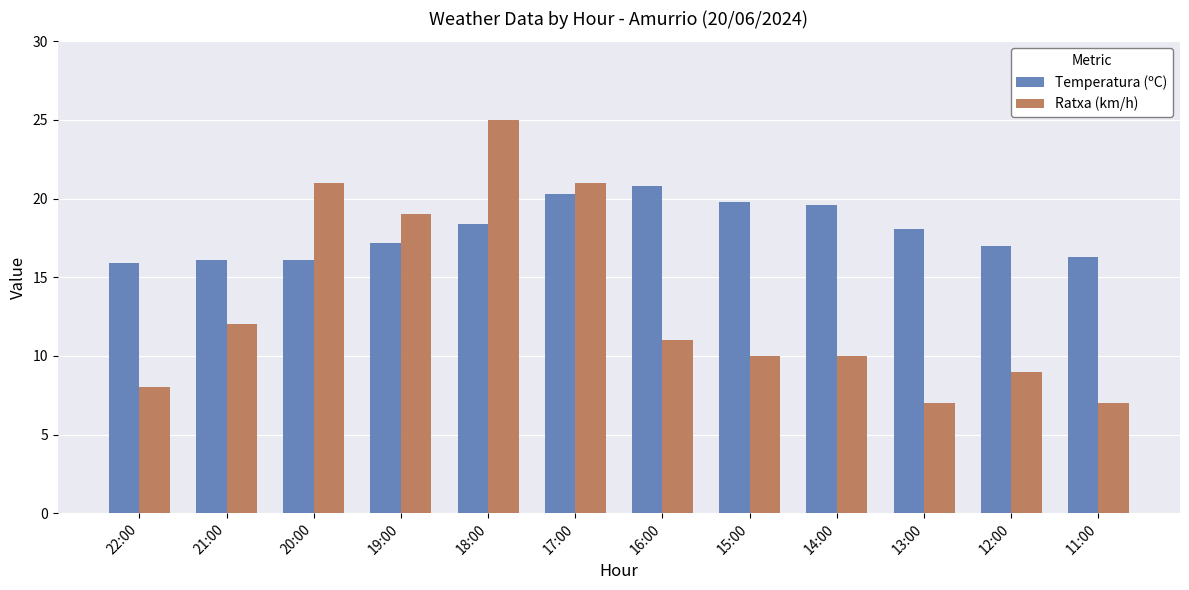

What is the difference between the second highest and second lowest values in the Temperatura (ºC) series?

4.2